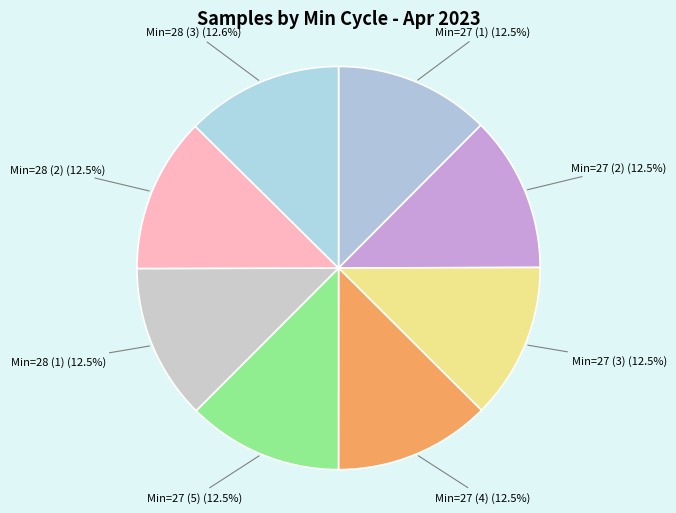

What percentage is NOT represented by Min=27 (5)?

87.5%